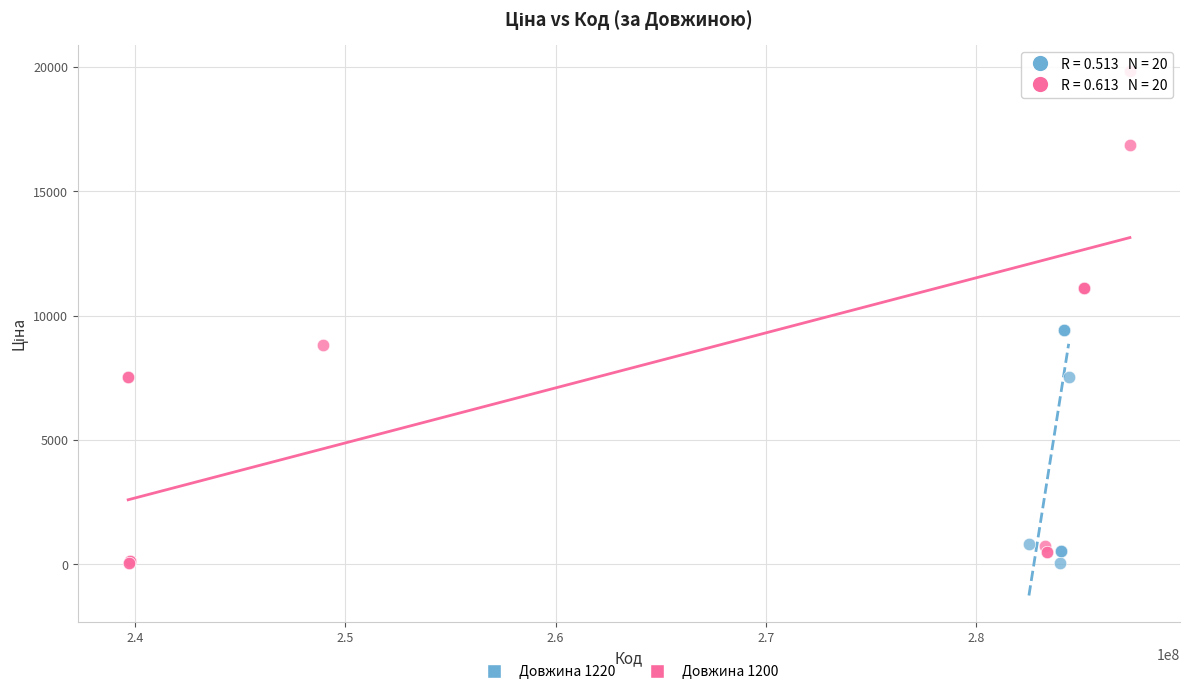

Which series contains the highest Y value?

Довжина 1200